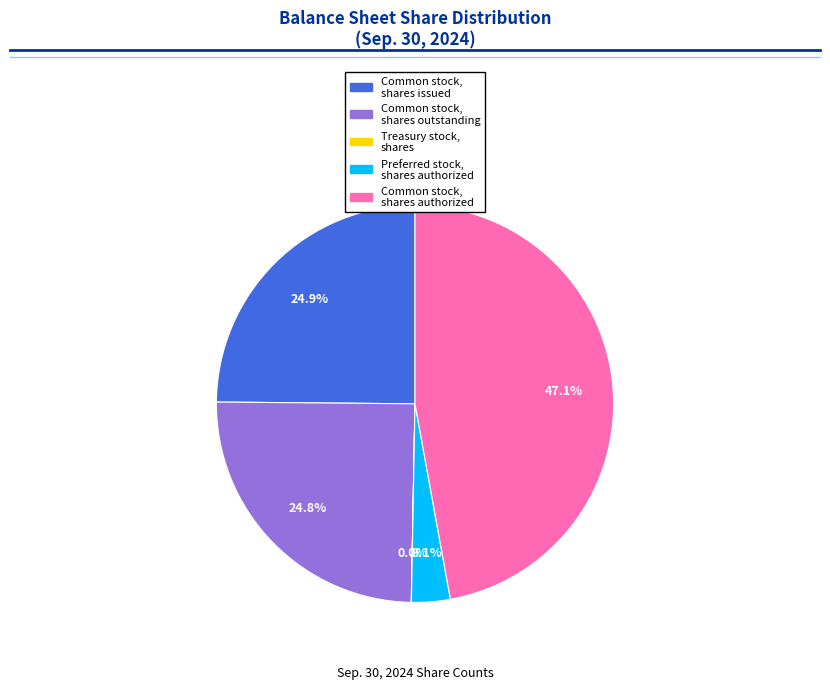

Does any single category account for the majority?

No